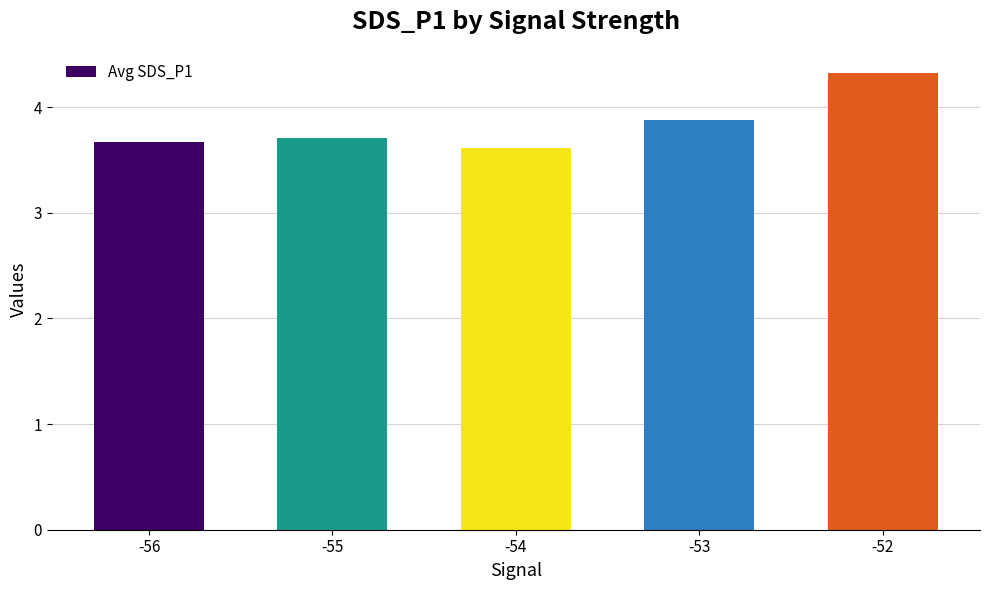

How many categories are shown in the chart?

5